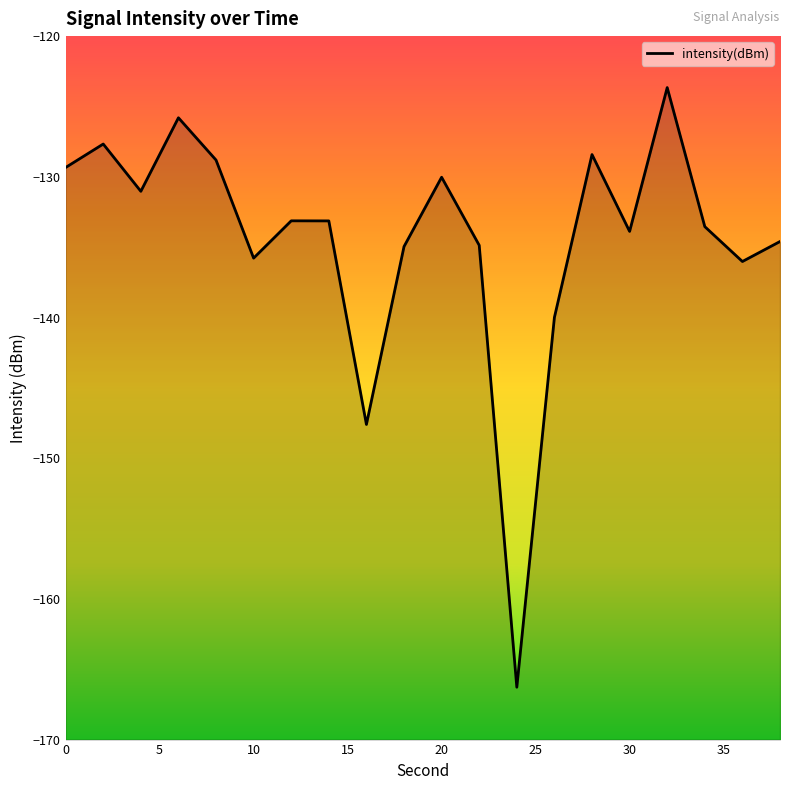

The chart shows a value of -135.0 at 18. True or false?

True